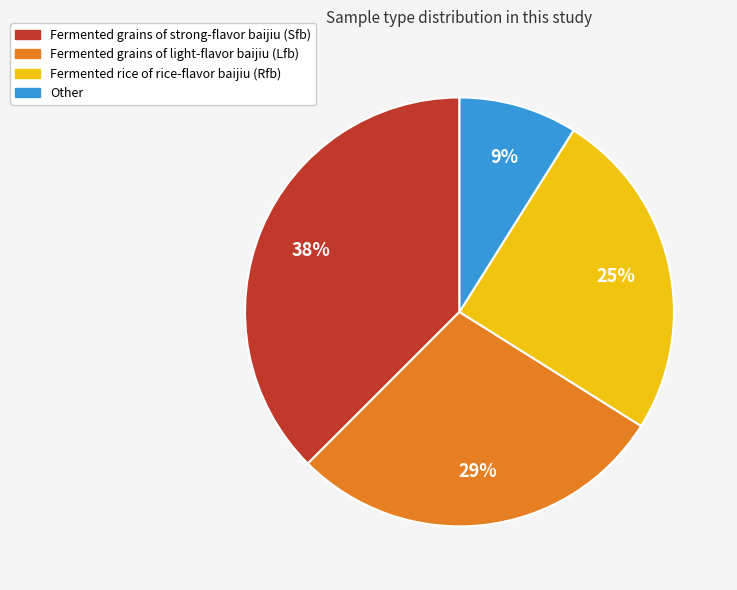

Is it true that Fermented rice of rice-flavor baijiu (Rfb) is 31% of the pie?

False